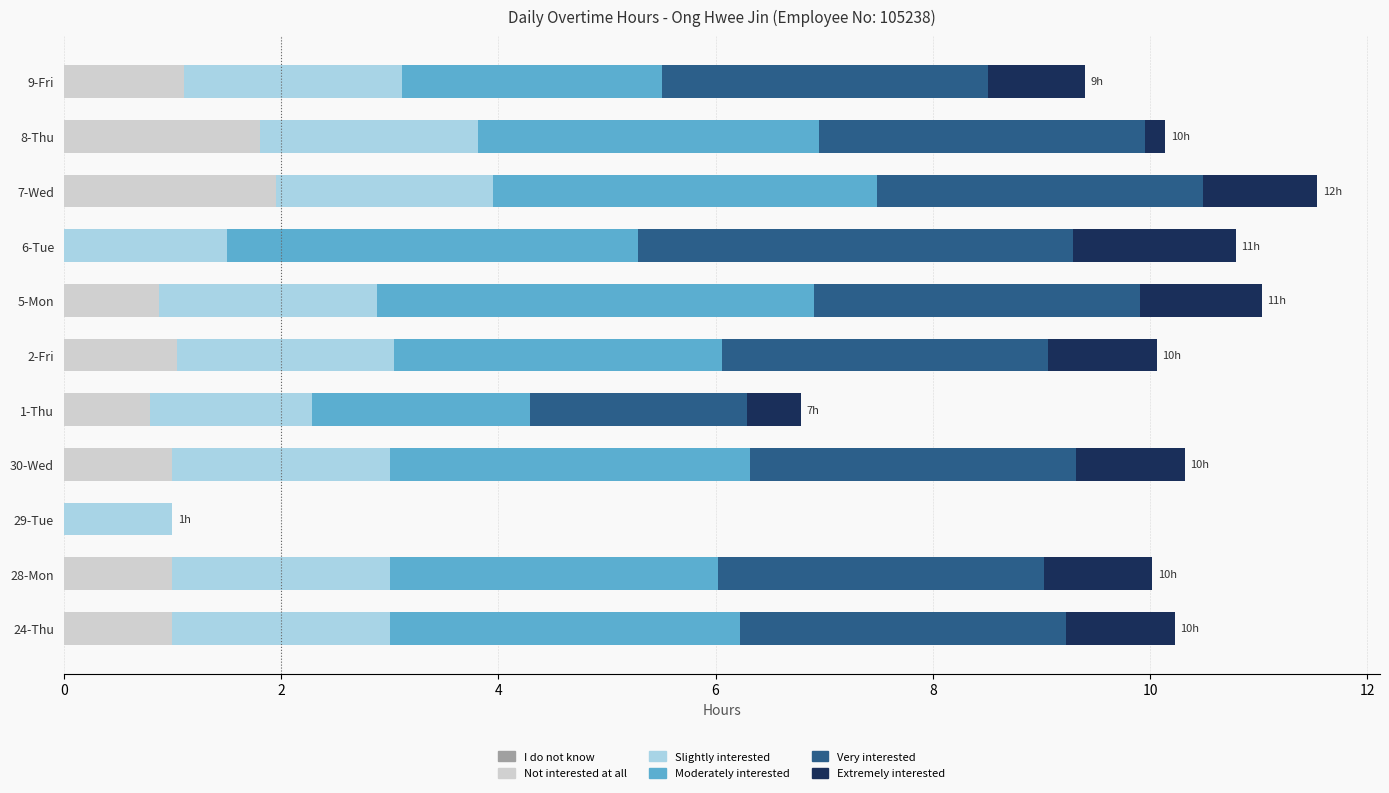

The value of Not interested at all at 8-Thu is 1.8. True or false?

True